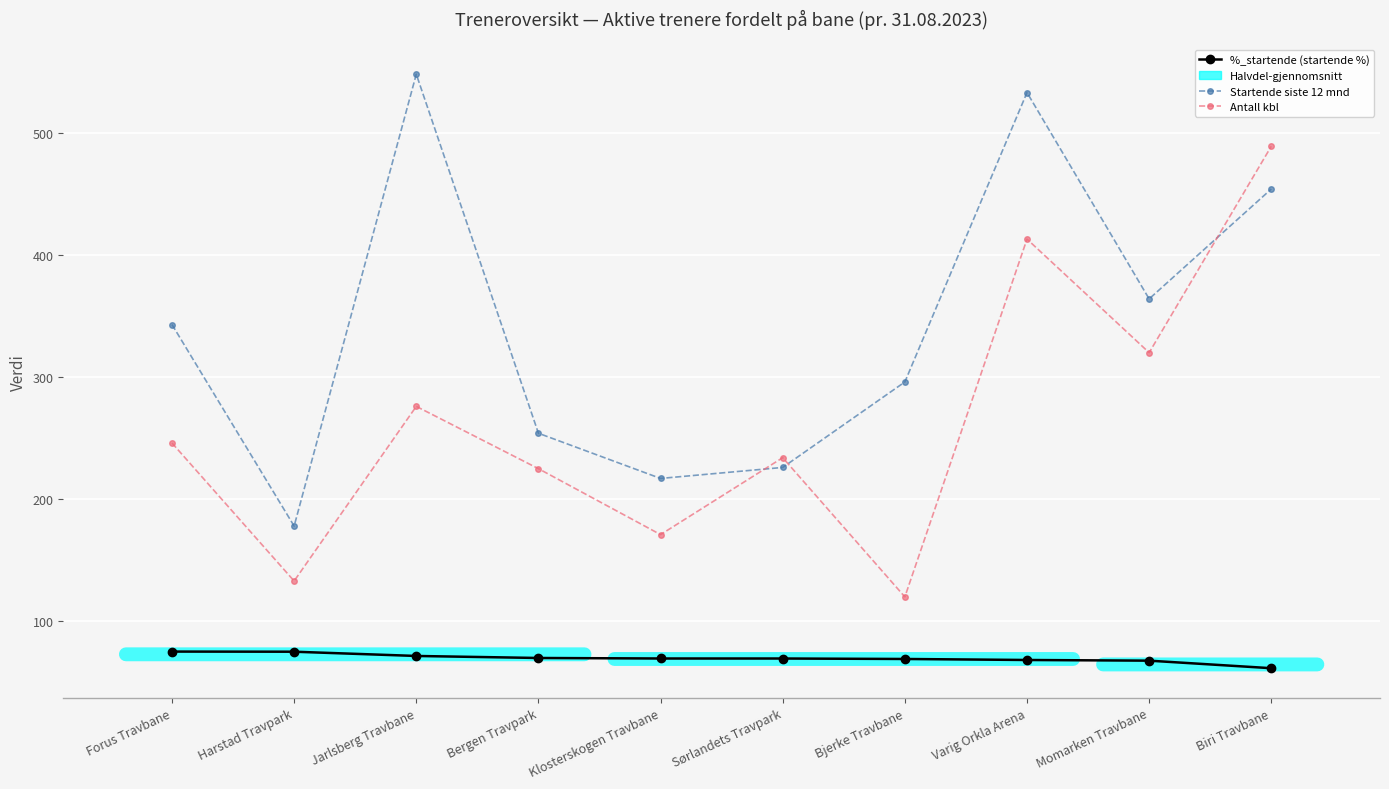

How many lines are shown in the chart?

3